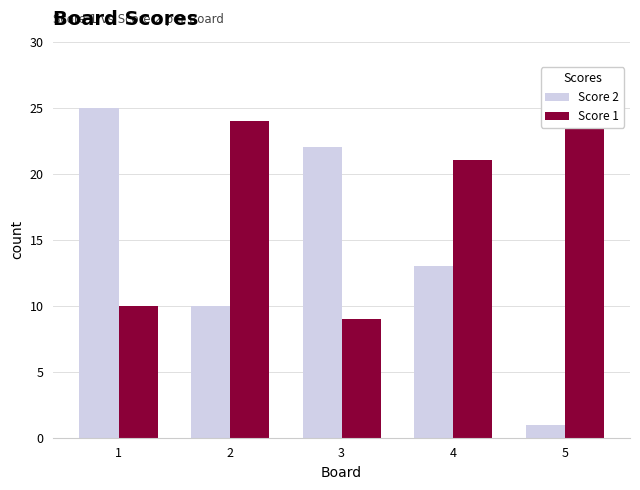

Rank the series by their average value, from lowest to highest.

Score 2, Score 1